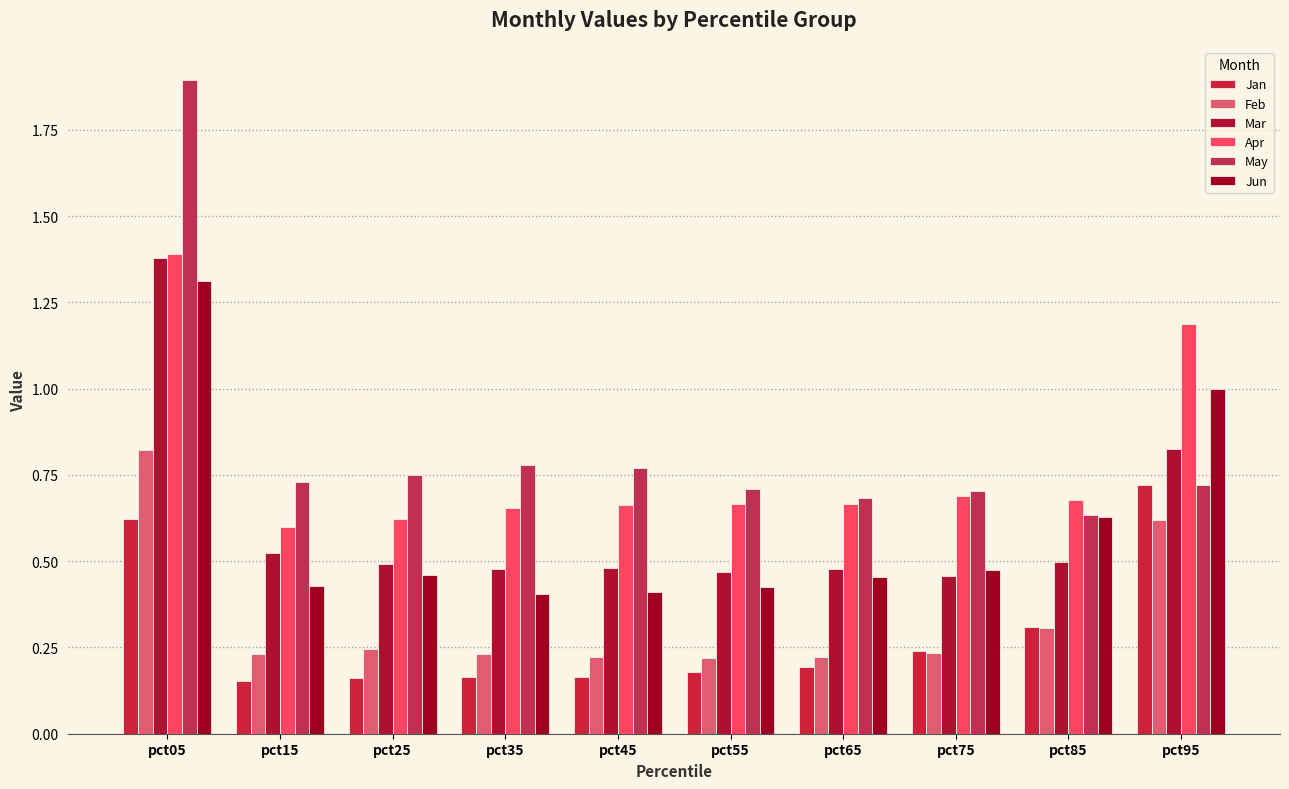

The May series shows 1.0 at pct95. True or false?

False